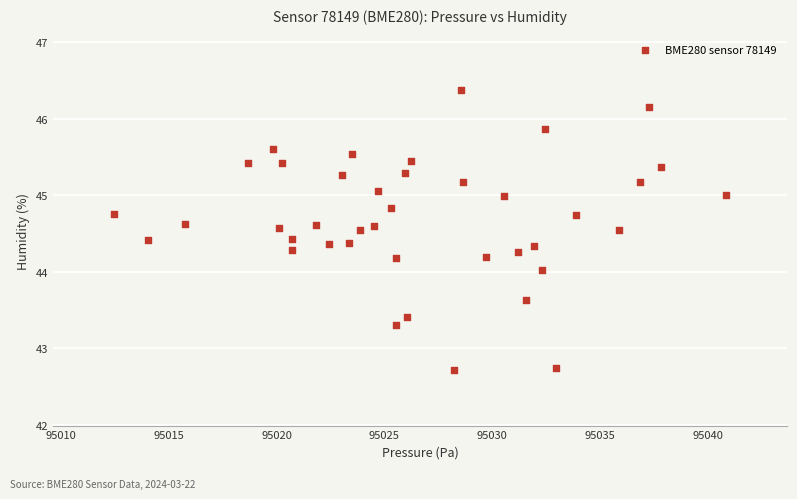

What is the range of X values (max minus min)?

28.4